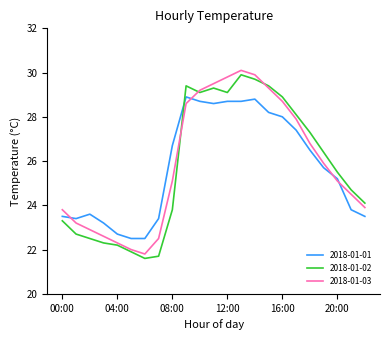

Is this an area chart (filled region under the line)?

No